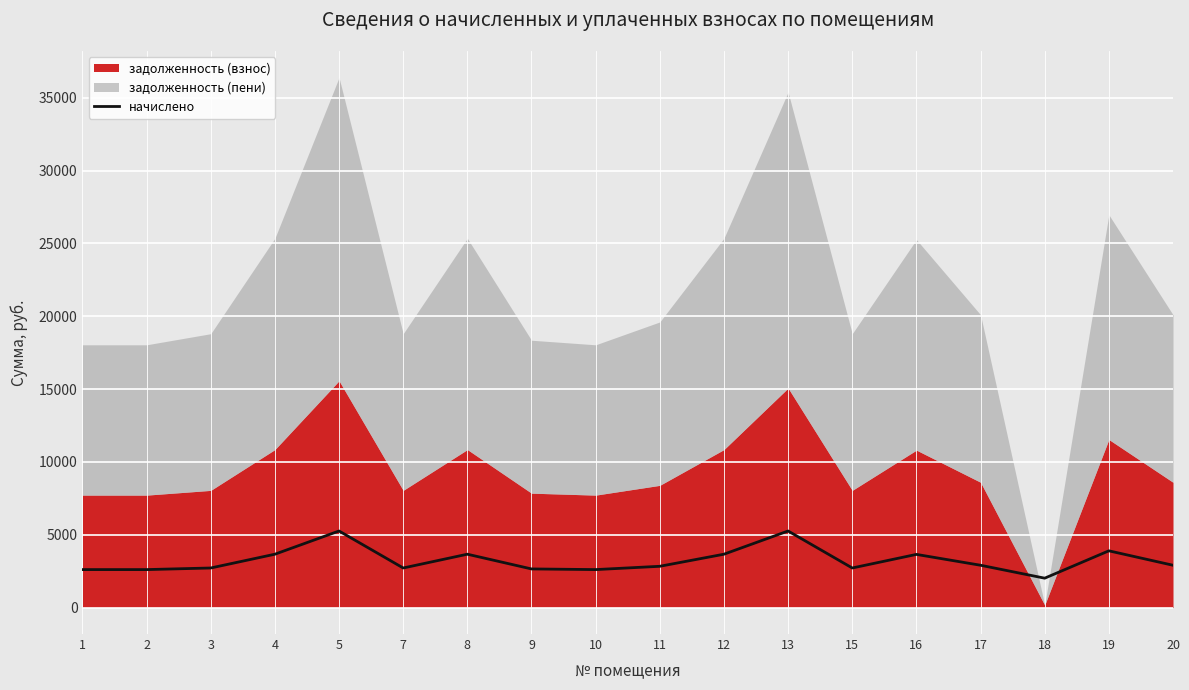

Which label corresponds to the smallest value in the chart?

18